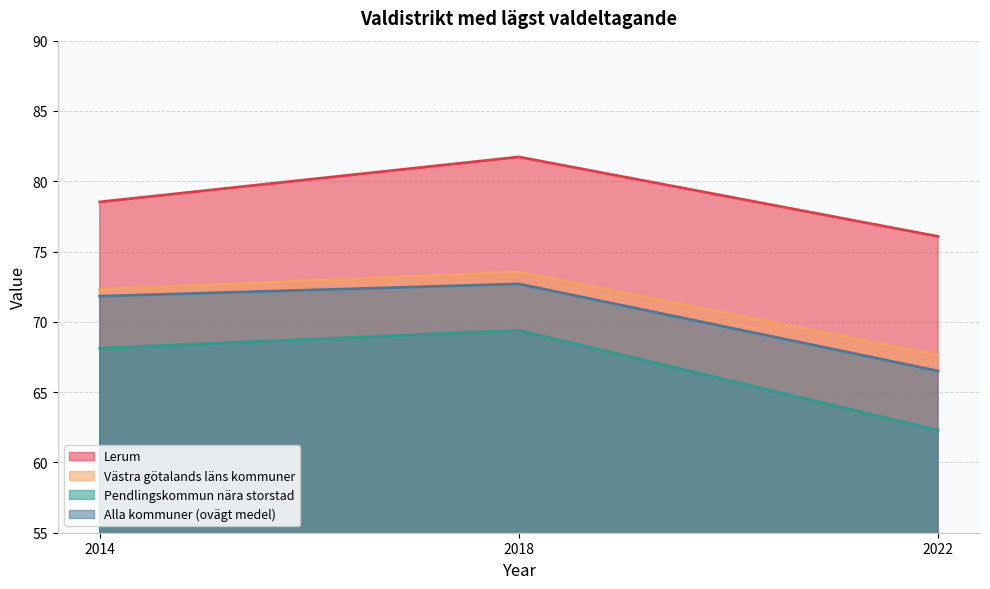

Between 2022 and 2014, which is larger?

2014